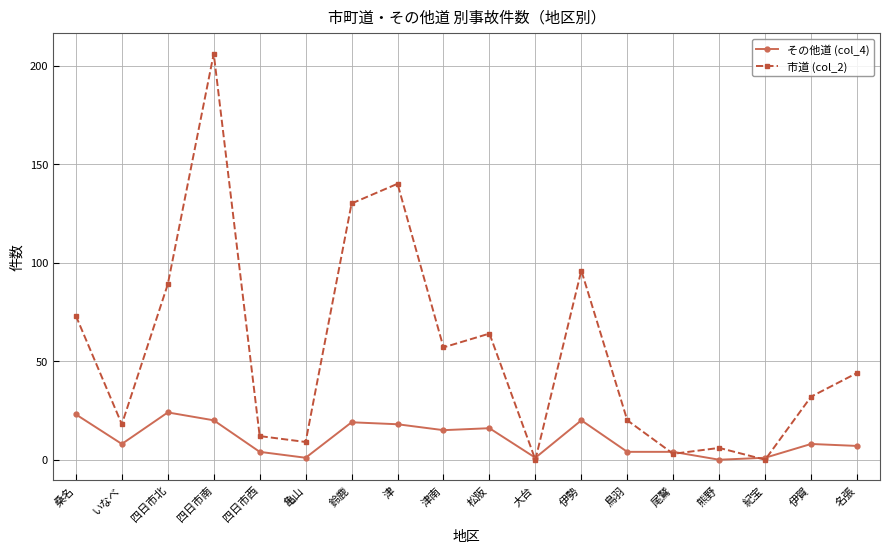

Reading right to left, transcribe all the data shown in this chart.

その他道 (col_4): 7	8	1	0	4	4	20	1	16	15	18	19	1	4	20	24	8	23
市道 (col_2): 44	32	0	6	3	20	96	0	64	57	140	130	9	12	206	89	18	73